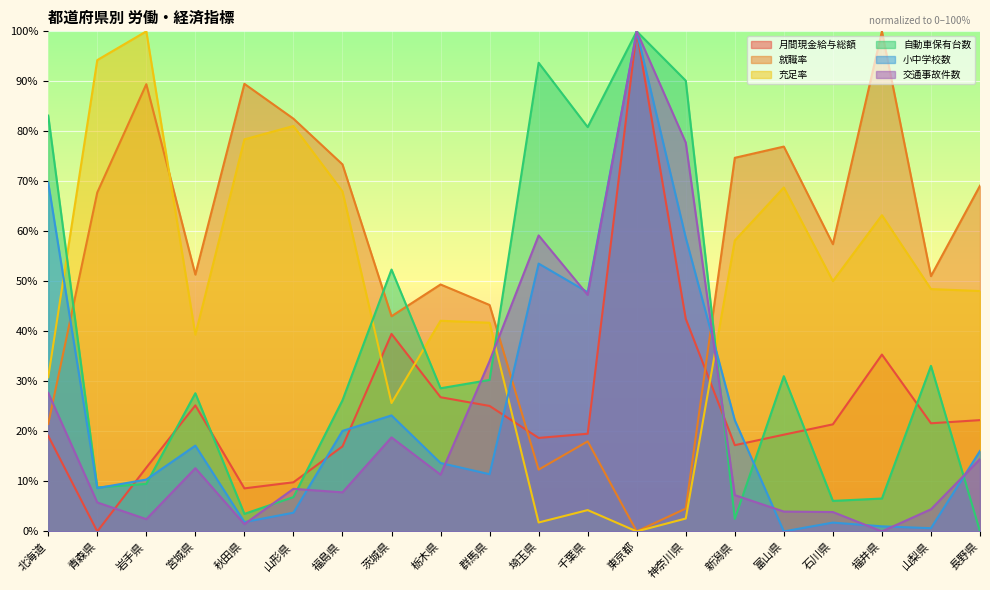

The 交通事故件数 series shows 18.8 at 栃木県. True or false?

False